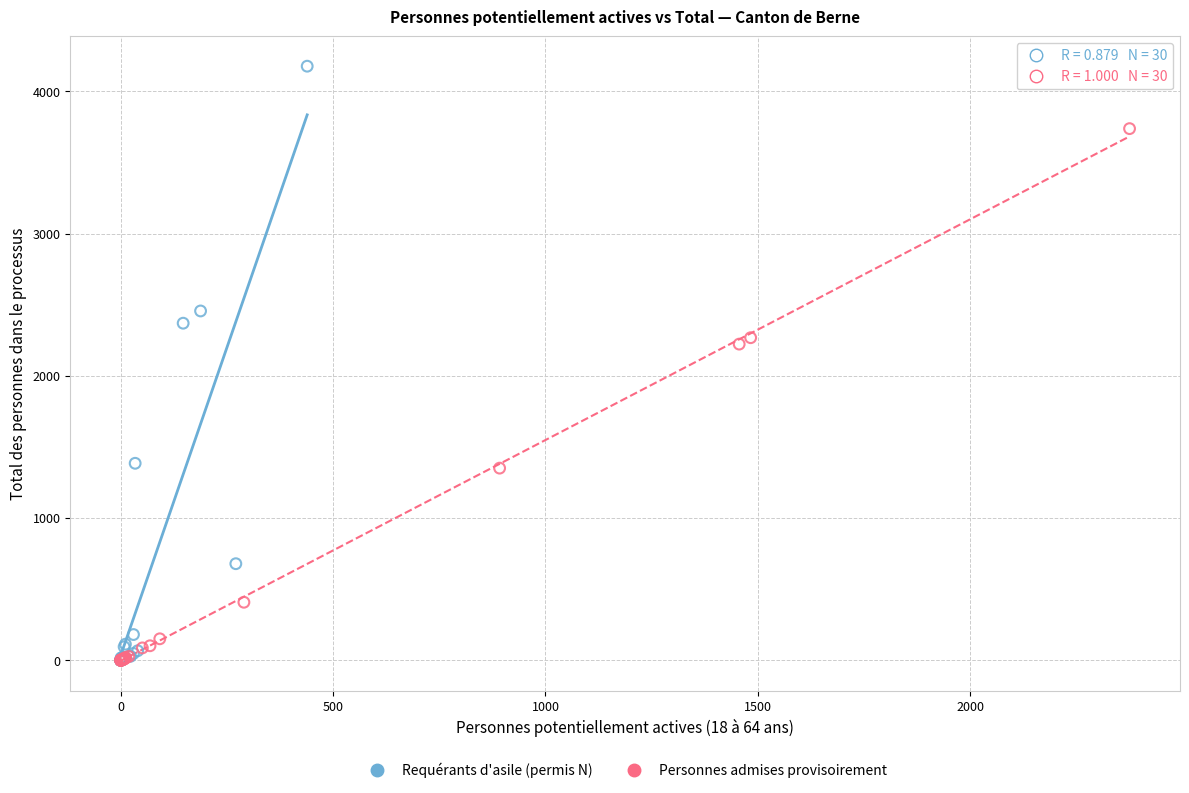

Which series contains the highest Y value?

Requérants d'asile (permis N)